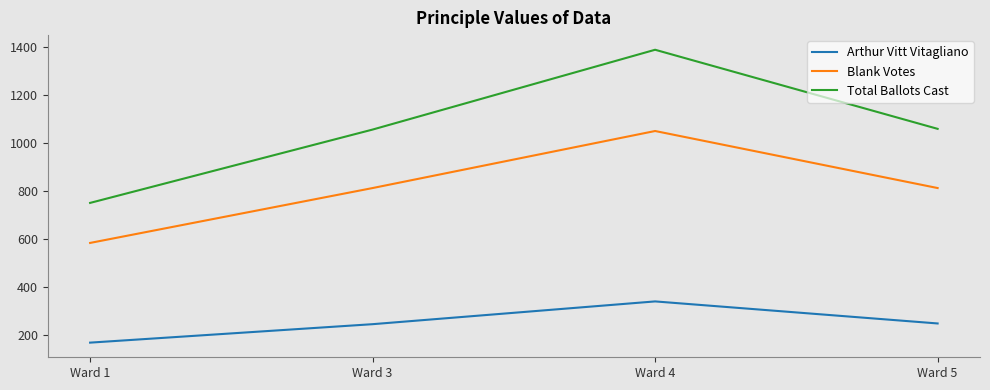

List the series in order of their peak value, highest first.

Total Ballots Cast, Blank Votes, Arthur Vitt Vitagliano